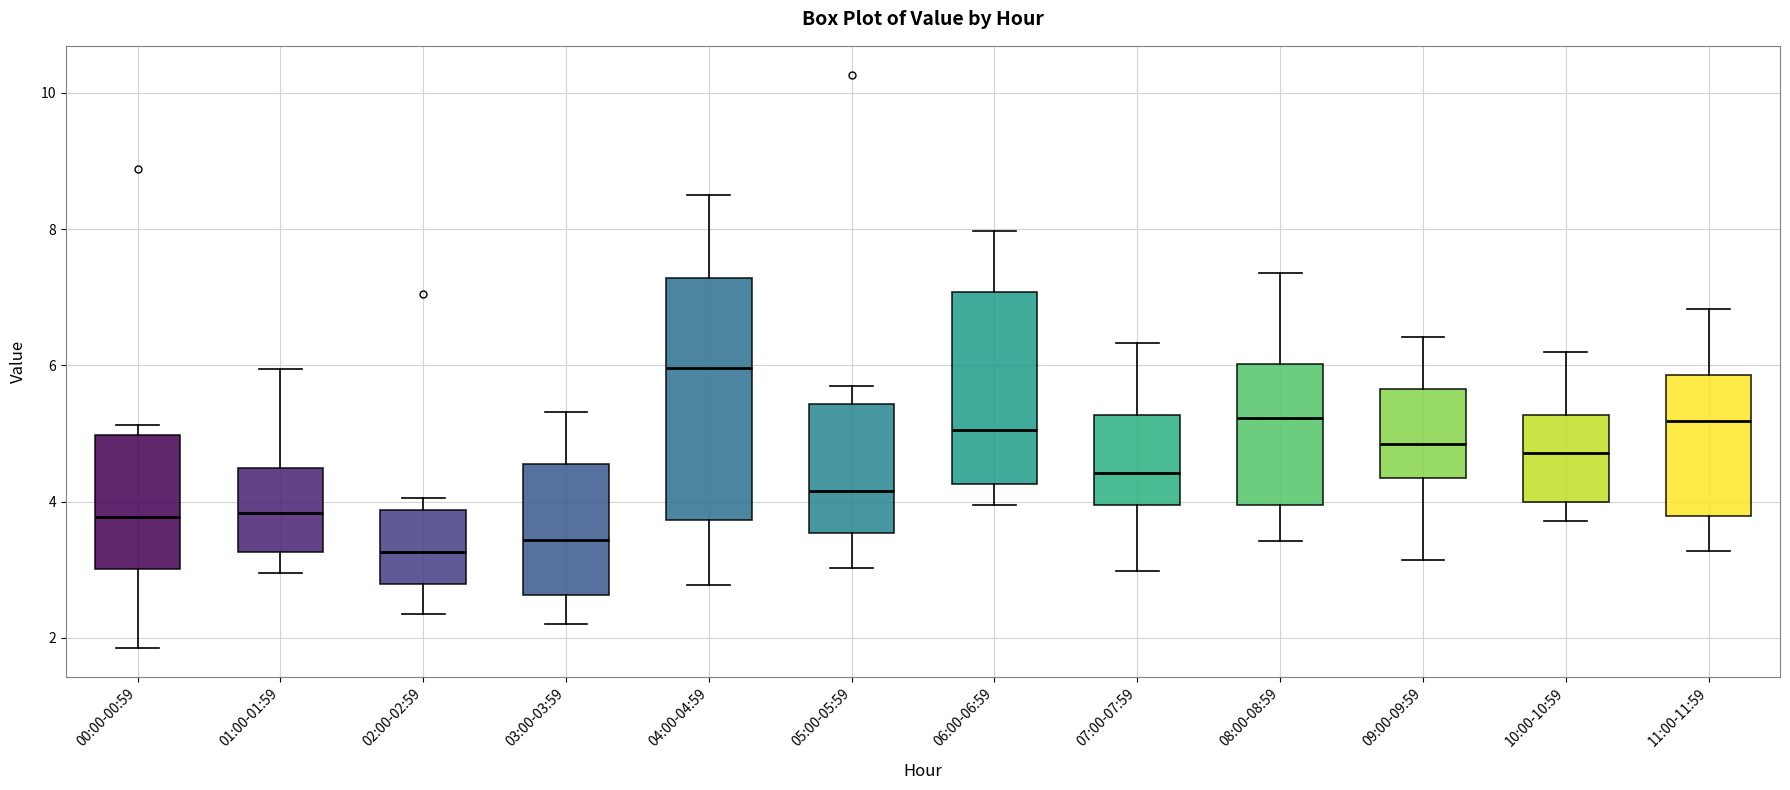

Which box is the tallest, from its lower edge to its upper edge?

04:00-04:59